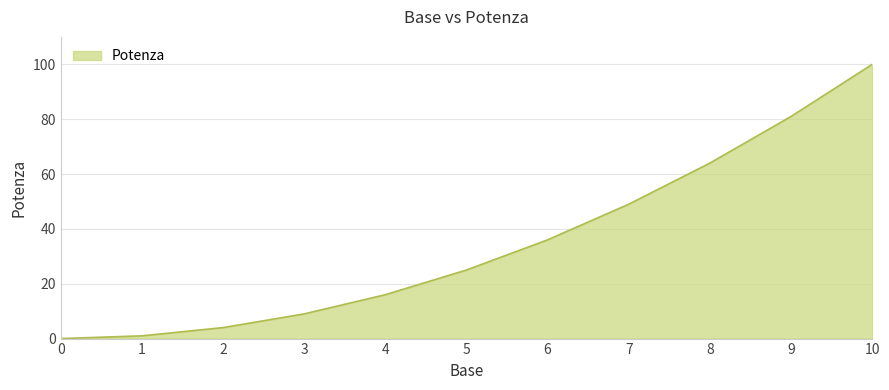

At which label is the value closest to 50?

7